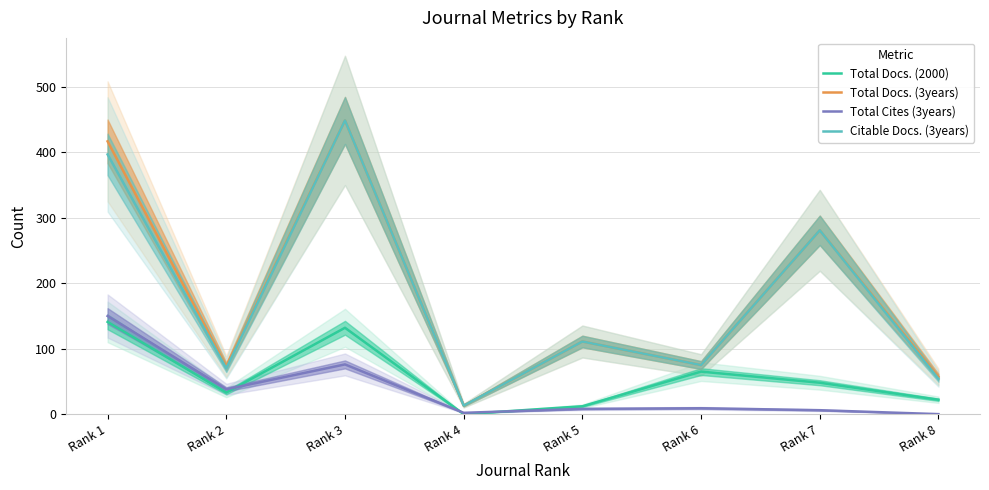

How many categories are shown in the chart?

8